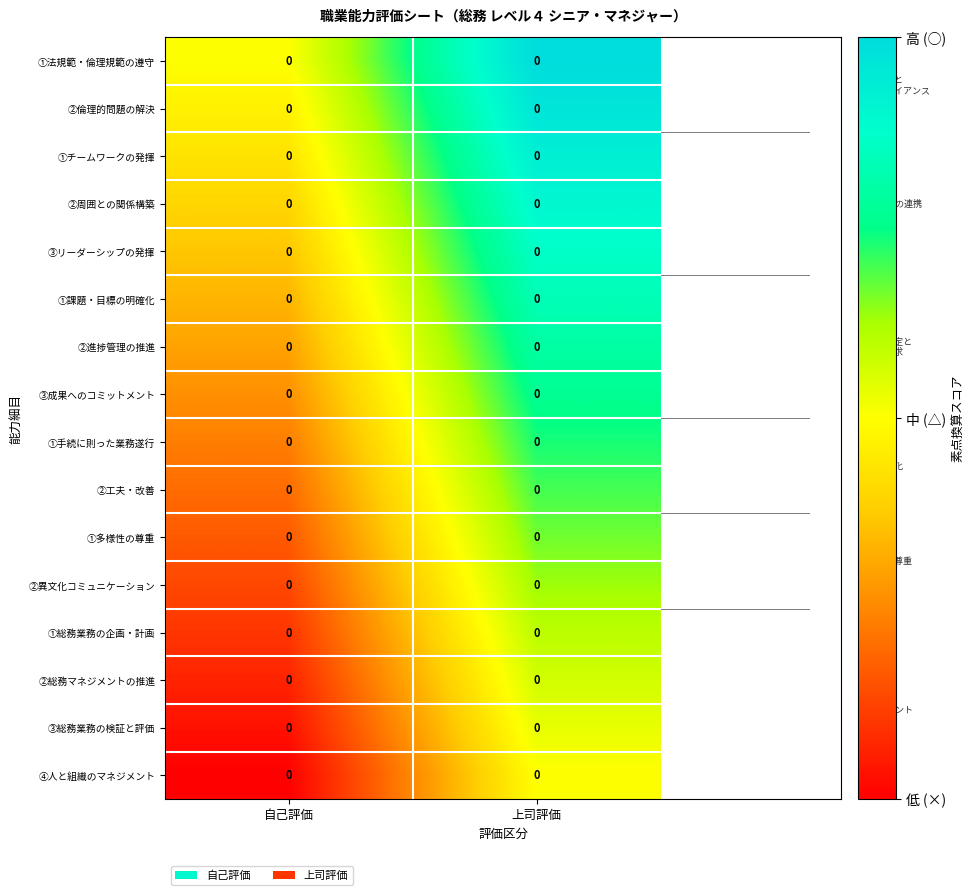

Rank the series at 自己評価 from highest to lowest value.

①法規範・倫理規範の遵守, ②倫理的問題の解決, ①チームワークの発揮, ②周囲との関係構築, ③リーダーシップの発揮, ①課題・目標の明確化, ②進捗管理の推進, ③成果へのコミットメント, ①手続に則った業務遂行, ②工夫・改善, ①多様性の尊重, ②異文化コミュニケーション, ①総務業務の企画・計画, ②総務マネジメントの推進, ③総務業務の検証と評価, ④人と組織のマネジメント